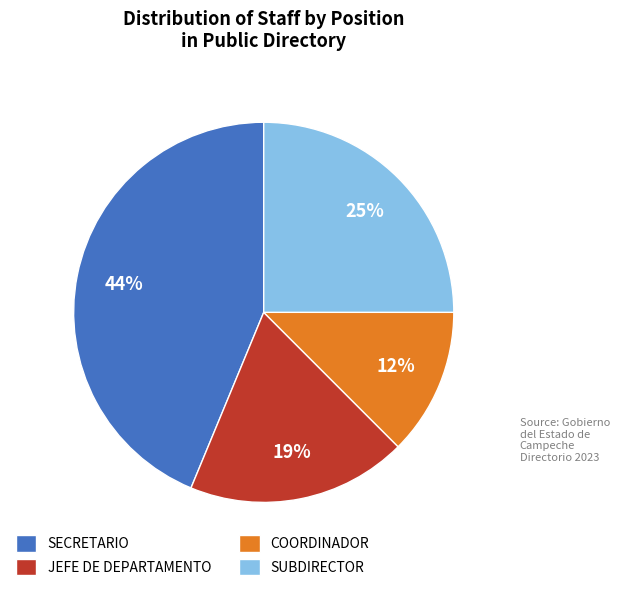

True or false: SECRETARIO accounts for 58% of the total.

False